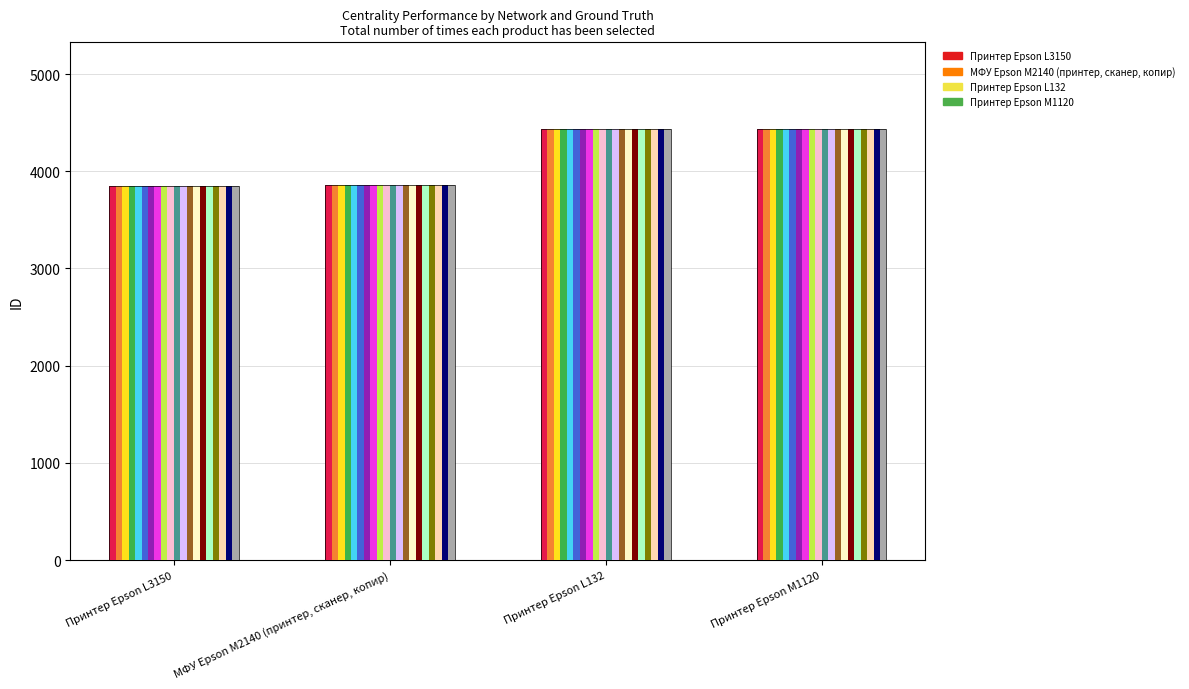

List the labels in order of value, smallest first.

Принтер Epson L3150, МФУ Epson M2140 (принтер, сканер, копир), Принтер Epson L132, Принтер Epson M1120